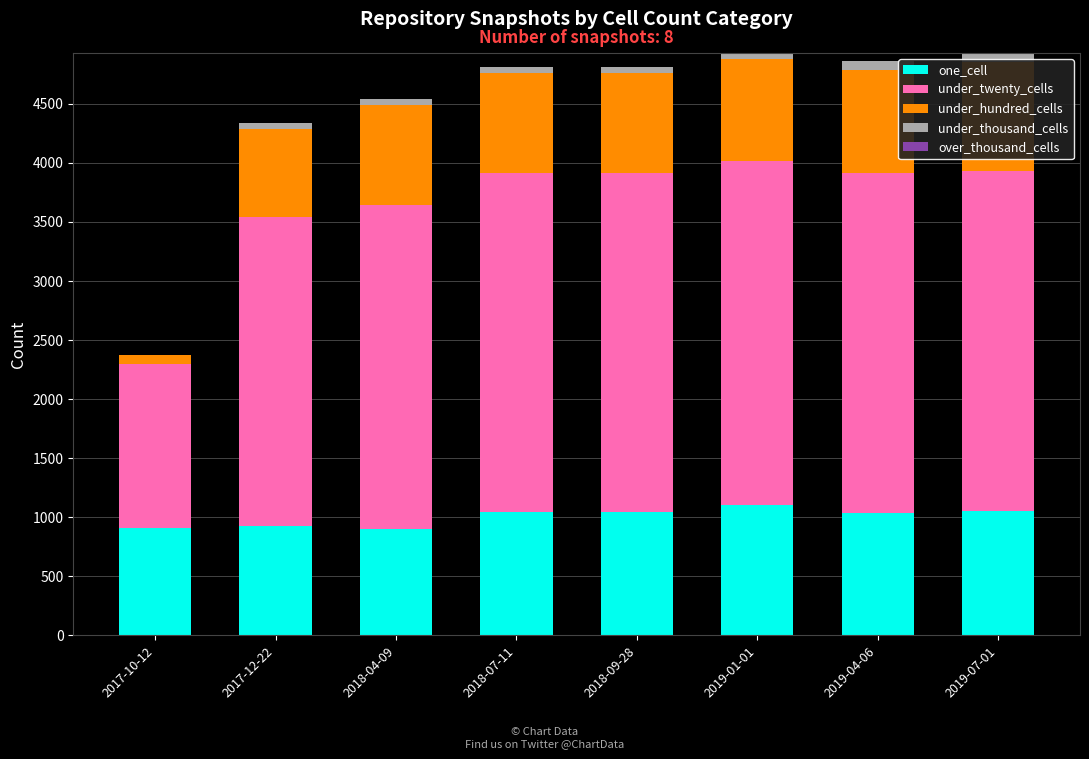

What is the label of the 1st bar from the right?

2019-07-01